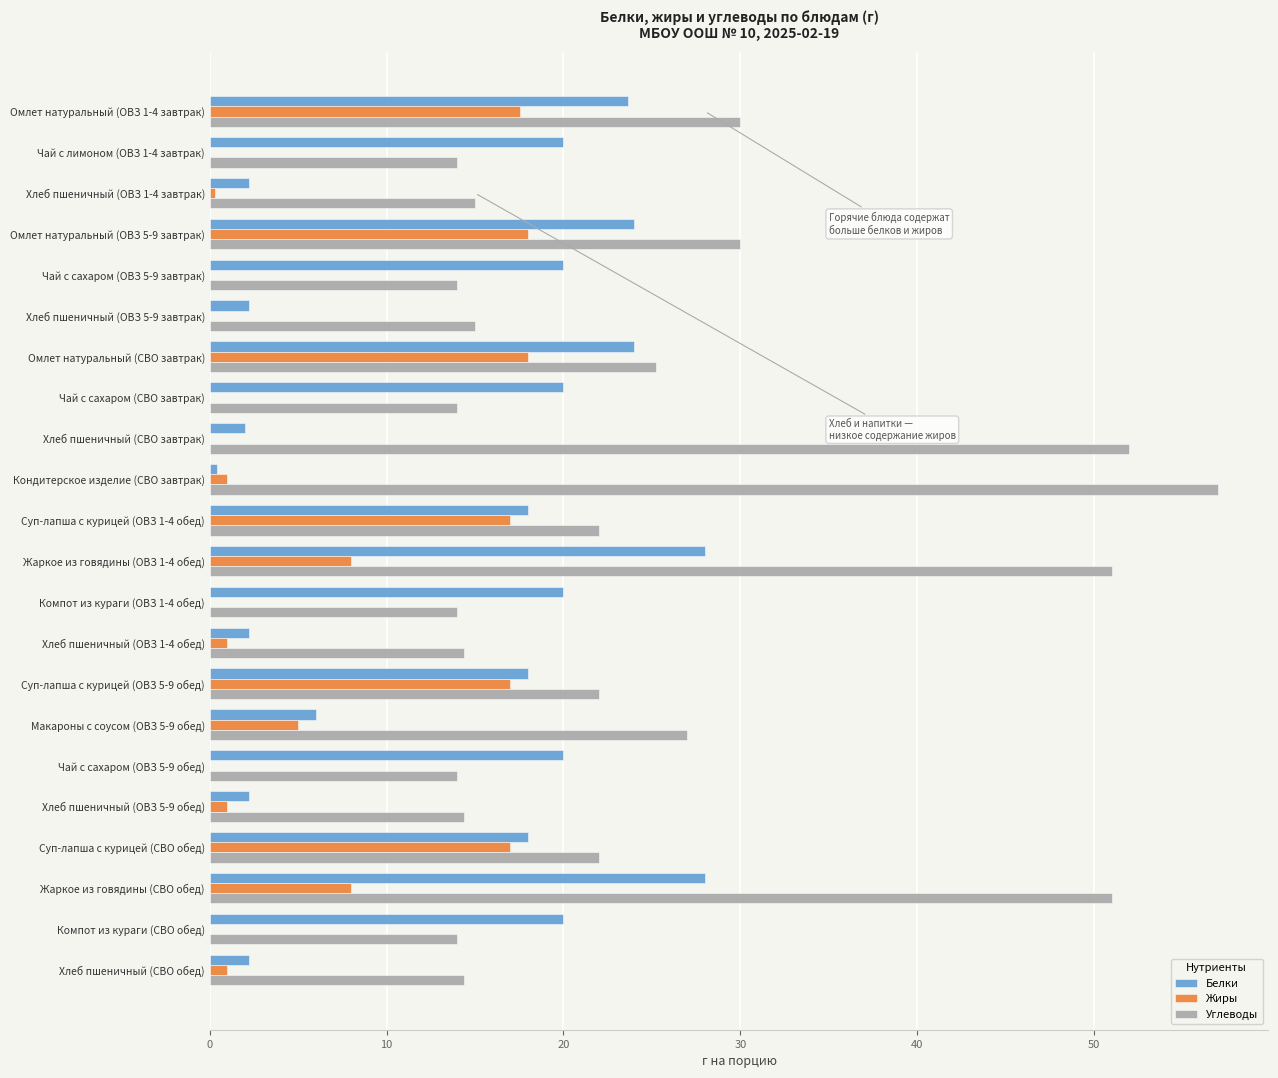

Read the Углеводы value at Чай с сахаром (СВО завтрак).

14.0